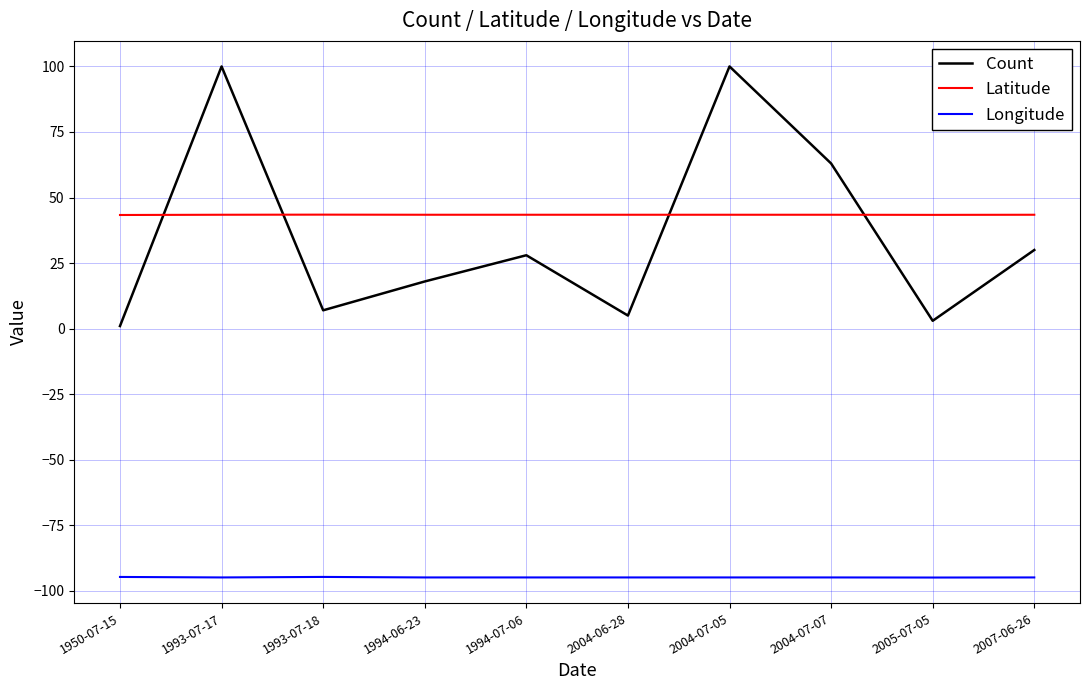

What is the minimum value shown in the chart?

-94.9